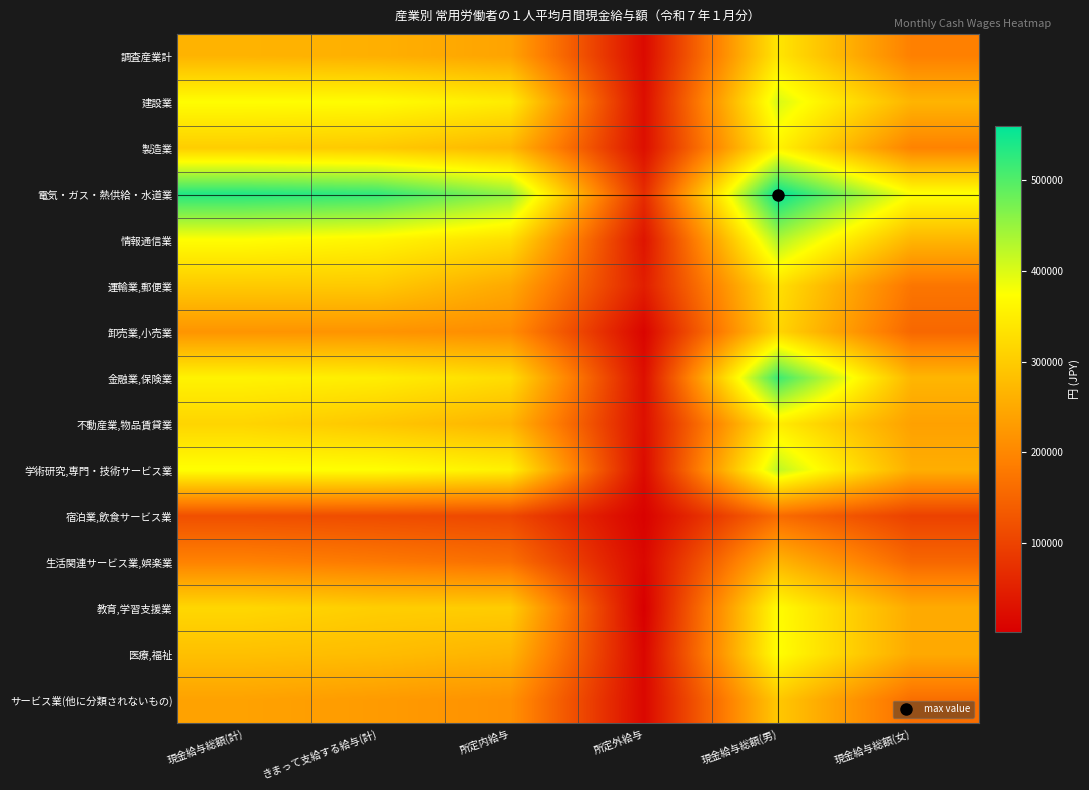

Which series changed the most between きまって支給する給与(計) and 所定外給与?

電気・ガス・熱供給・水道業